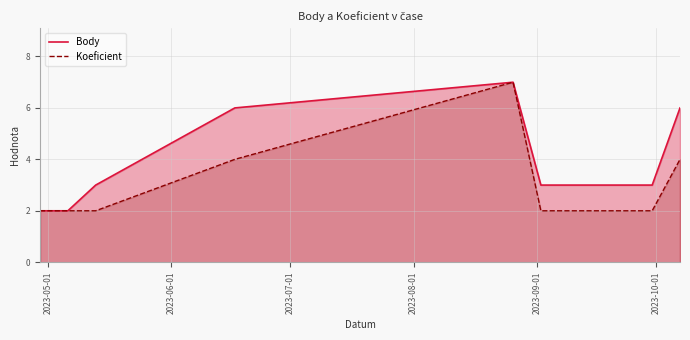

List the series in order of their overall mean, lowest first.

Koeficient, Body